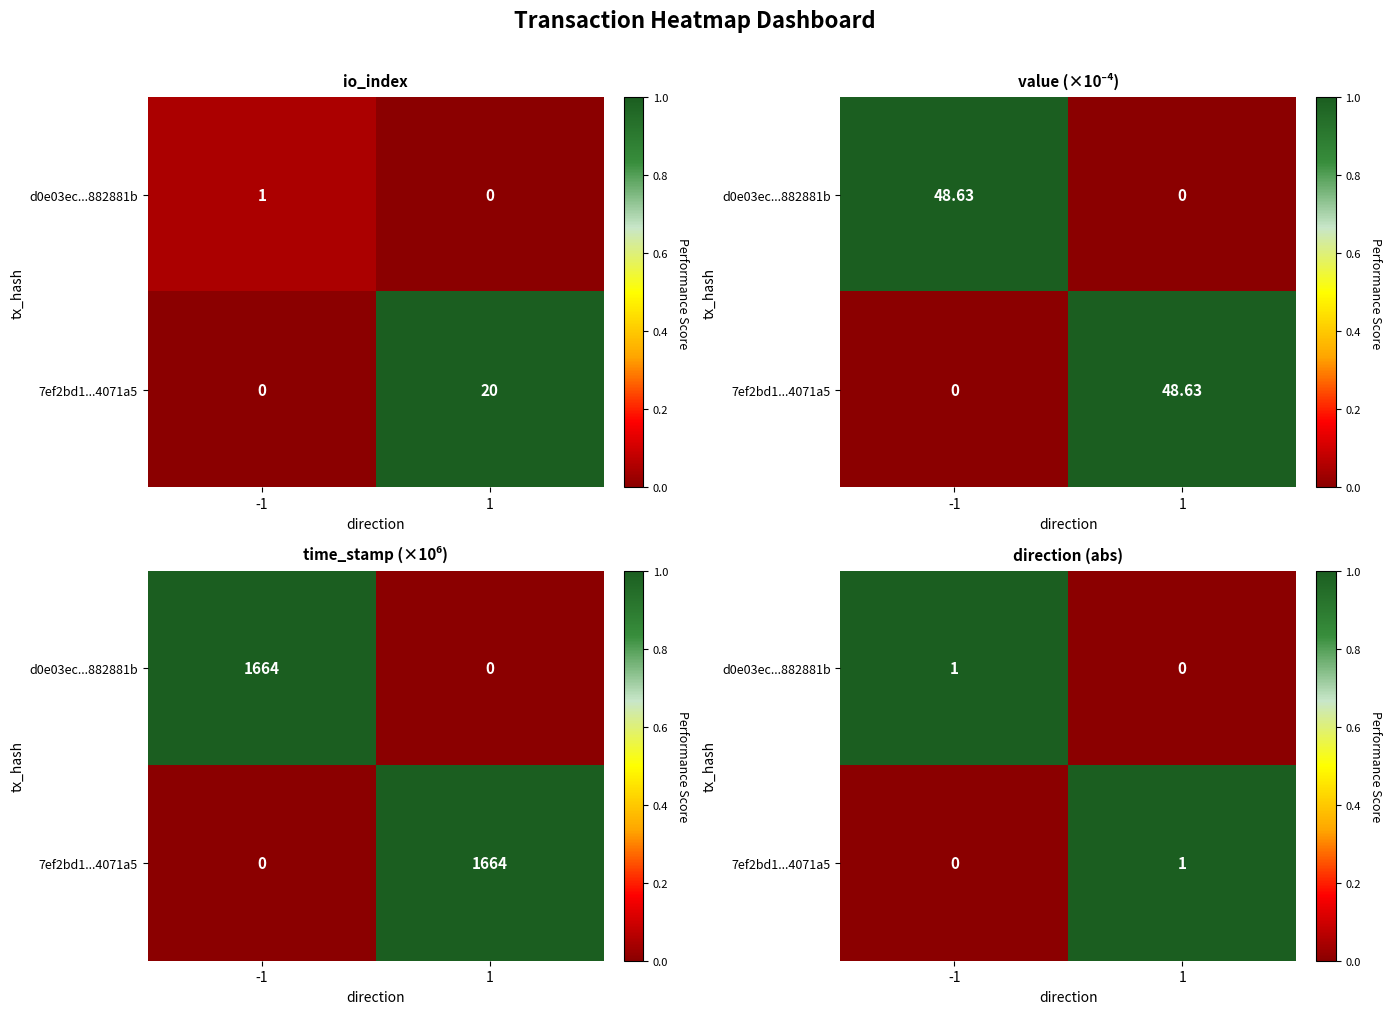

At which label is d0e03ec...882881b closest to 0?

1